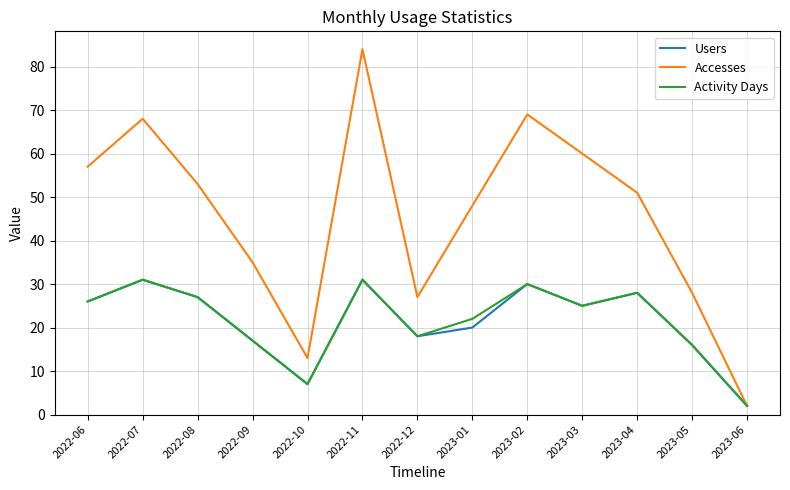

What position from the right is 2023-04?

3